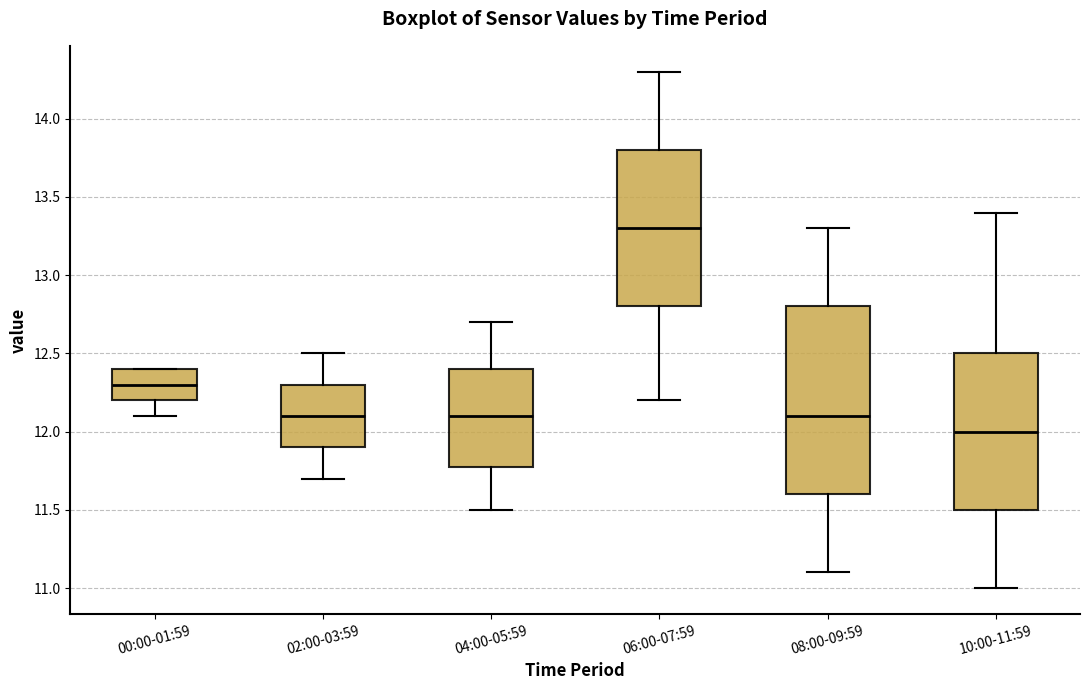

Reading left to right, transcribe this box plot: for each box, give where its median line is, the range the box spans, and where its two whiskers end, as read against the y-axis. The values are not printed on the chart, so give them approximately, as read against the axis.

00:00-01:59: median 12.3, box 12.2 to 12.4, whiskers 12.1 to 12.4
02:00-03:59: median 12.1, box 11.9 to 12.3, whiskers 11.7 to 12.5
04:00-05:59: median 12.1, box 11.8 to 12.4, whiskers 11.5 to 12.7
06:00-07:59: median 13.3, box 12.8 to 13.8, whiskers 12.2 to 14.3
08:00-09:59: median 12.1, box 11.6 to 12.8, whiskers 11.1 to 13.3
10:00-11:59: median 12.0, box 11.5 to 12.5, whiskers 11.0 to 13.4